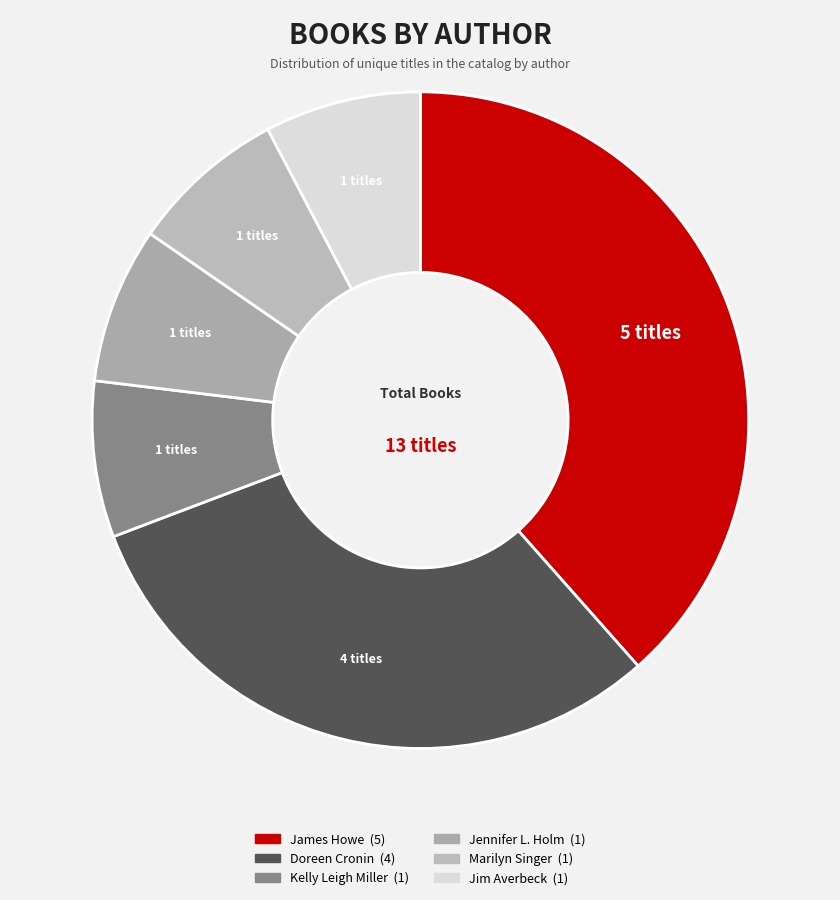

How many segments does this pie chart have?

6